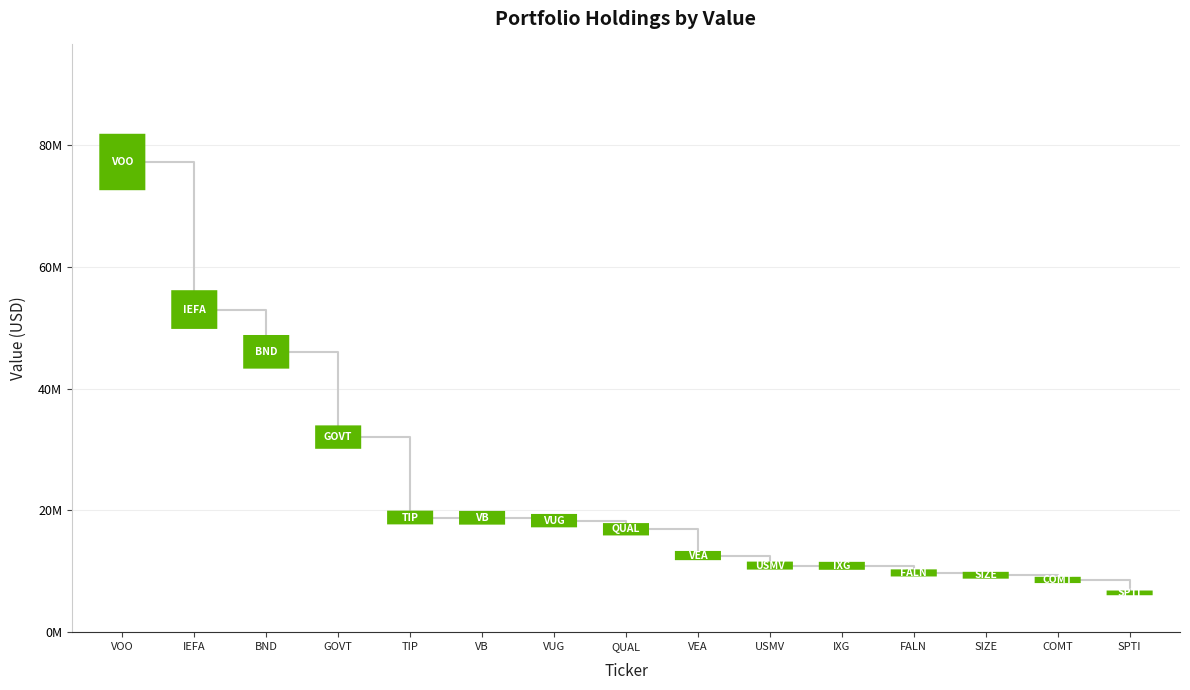

What is the difference between the values at QUAL and GOVT?

15150000